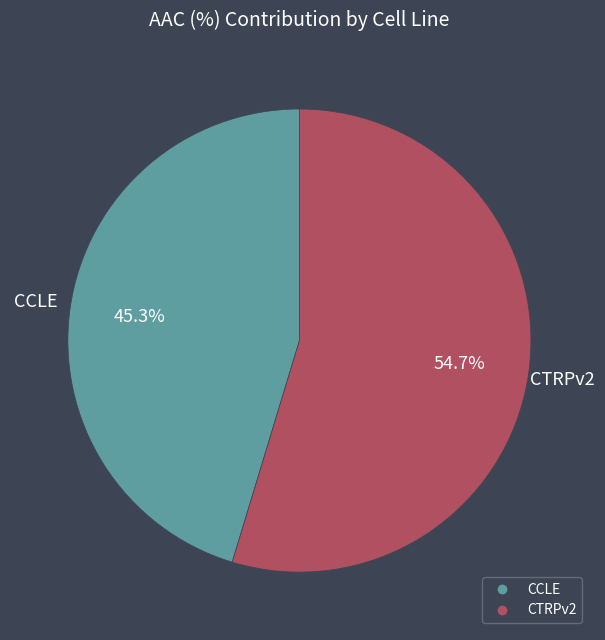

How many slices are in this pie chart?

2